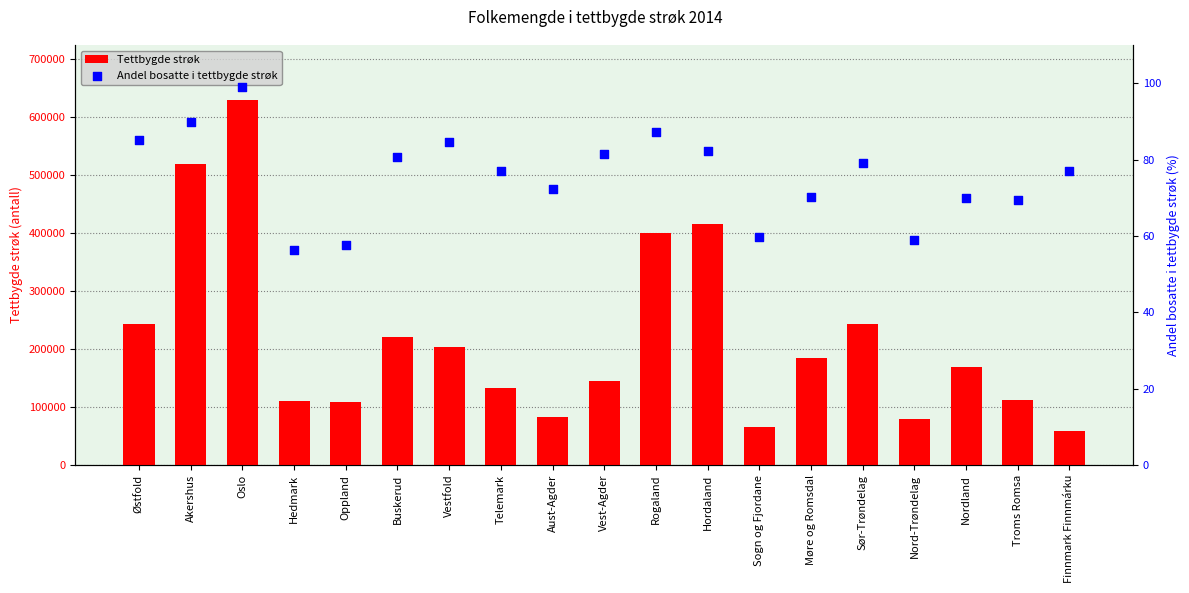

Which series contains the highest Y value?

Tettbygde strøk